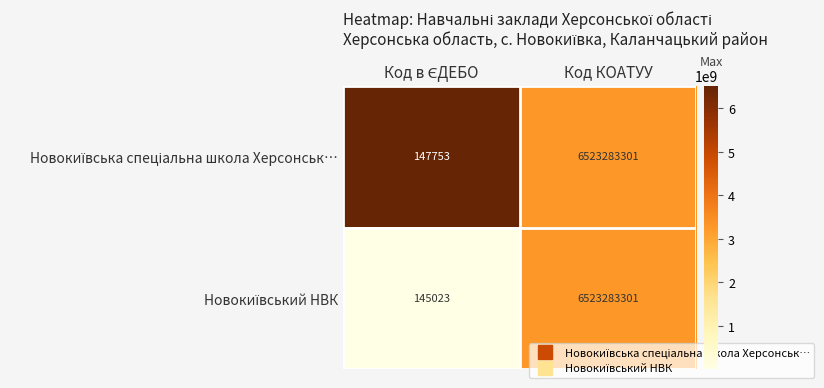

At which category does the chart reach its peak across all series?

Код КОАТУУ